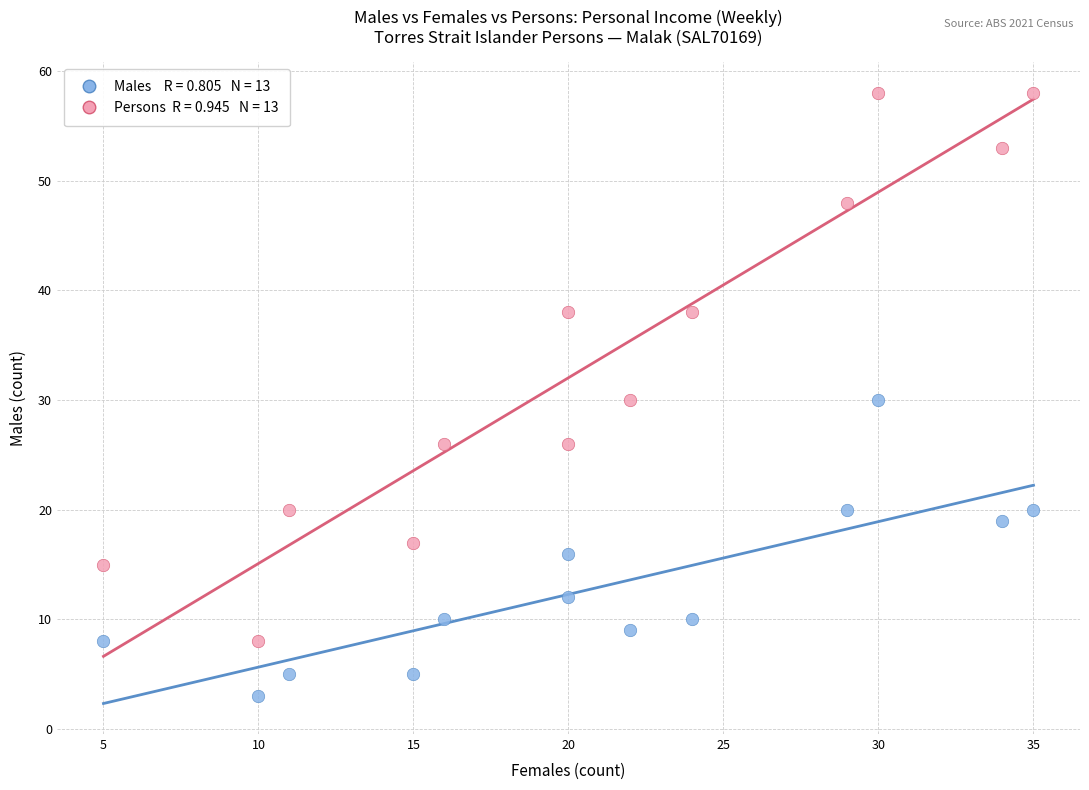

Across all data points, what is the range of Y values (max minus min)?

55